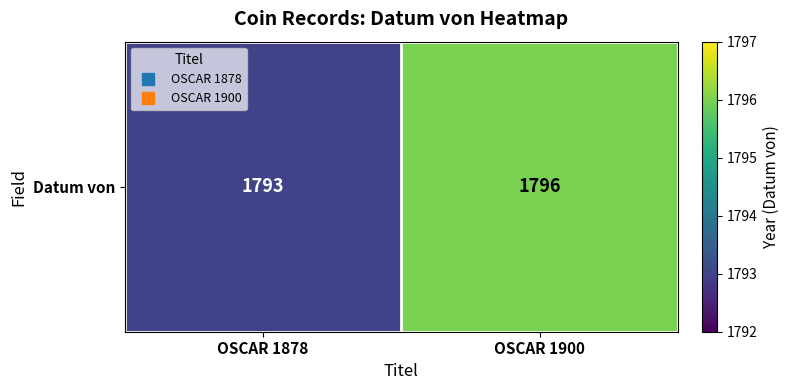

Reading left to right, extract all data points from this chart.

1793	1796